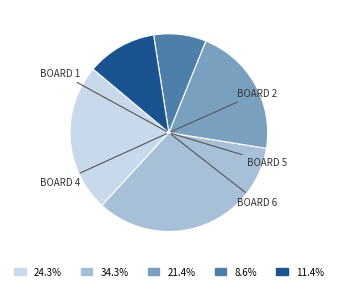

Is there any slice that represents more than half of the pie?

No